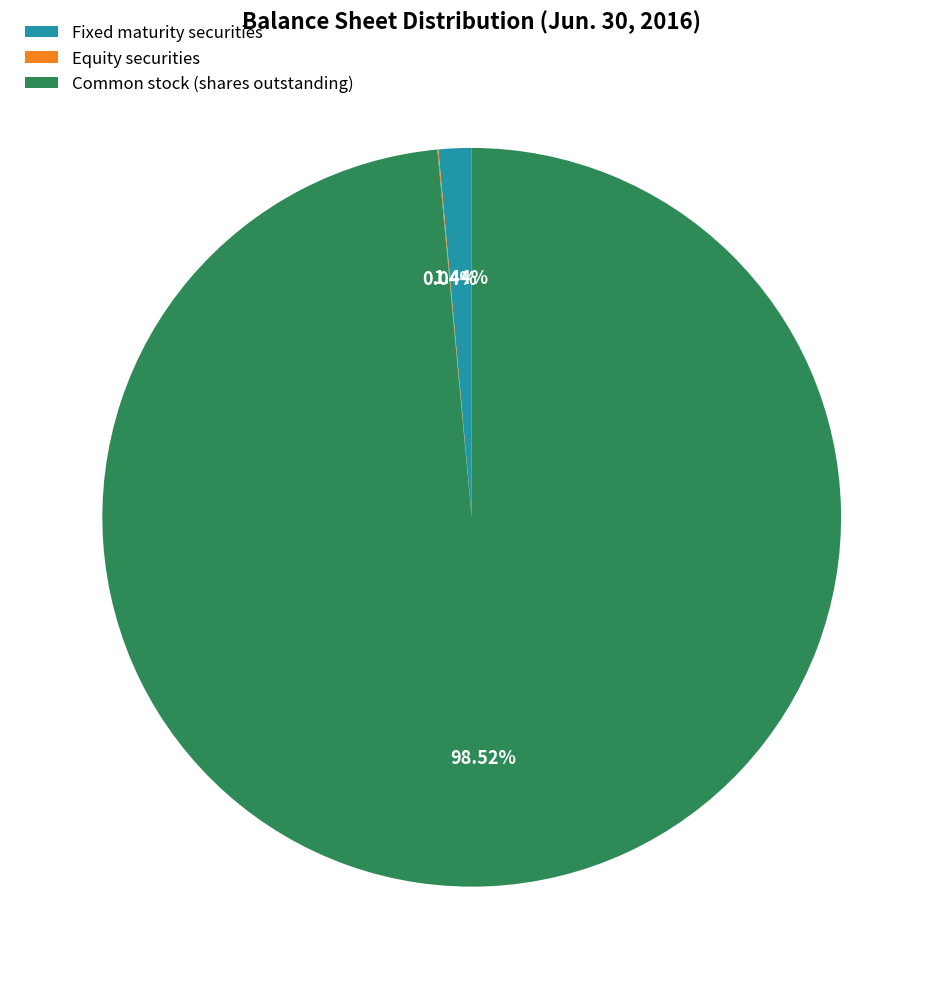

What is the majority slice?

Common stock (shares outstanding)